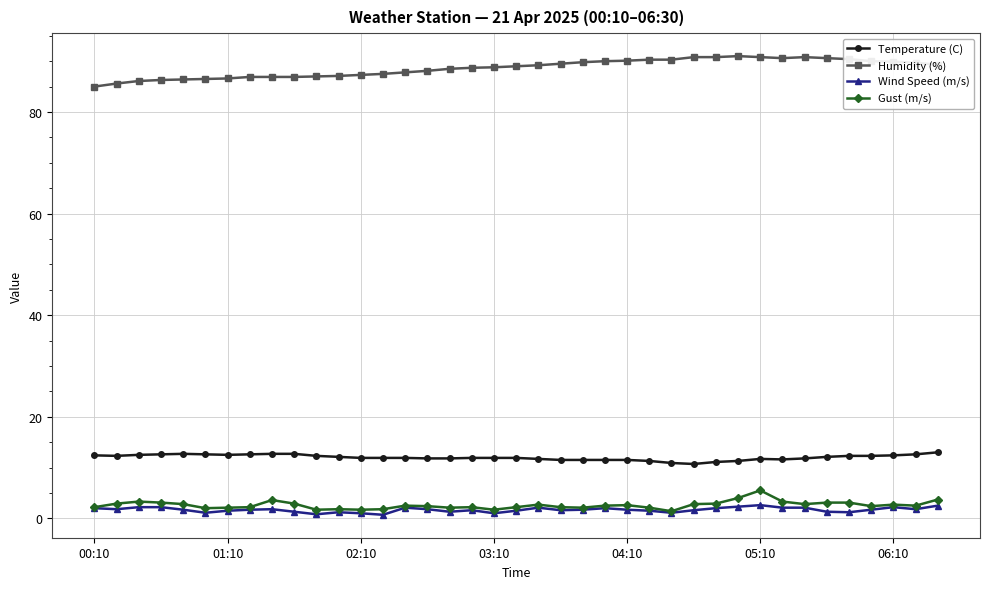

True or false: Gust (m/s) has more than 0 points higher than both neighbors.

True